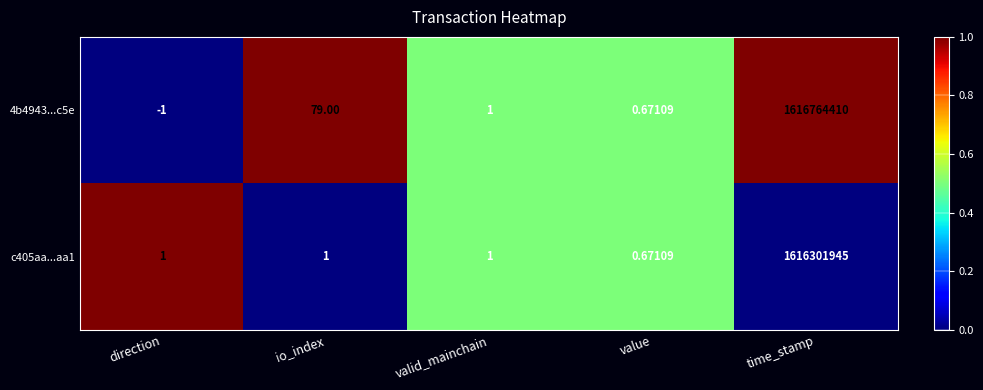

At which label does 4b4943...c5e first exceed 1?

io_index